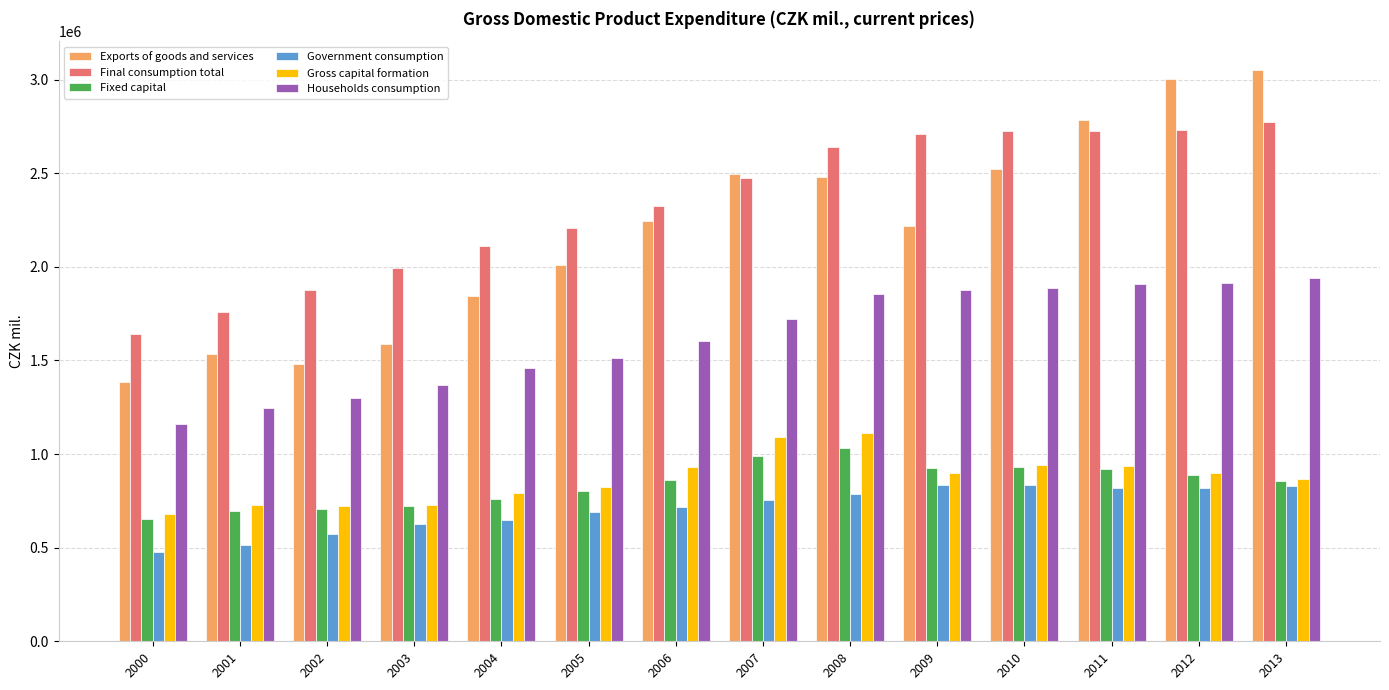

At which category does the chart reach its minimum across all series?

2000